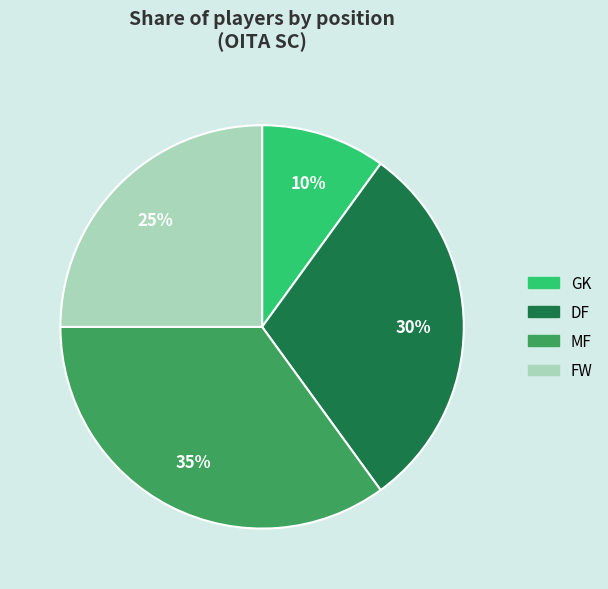

Count the number of slices in the pie.

4